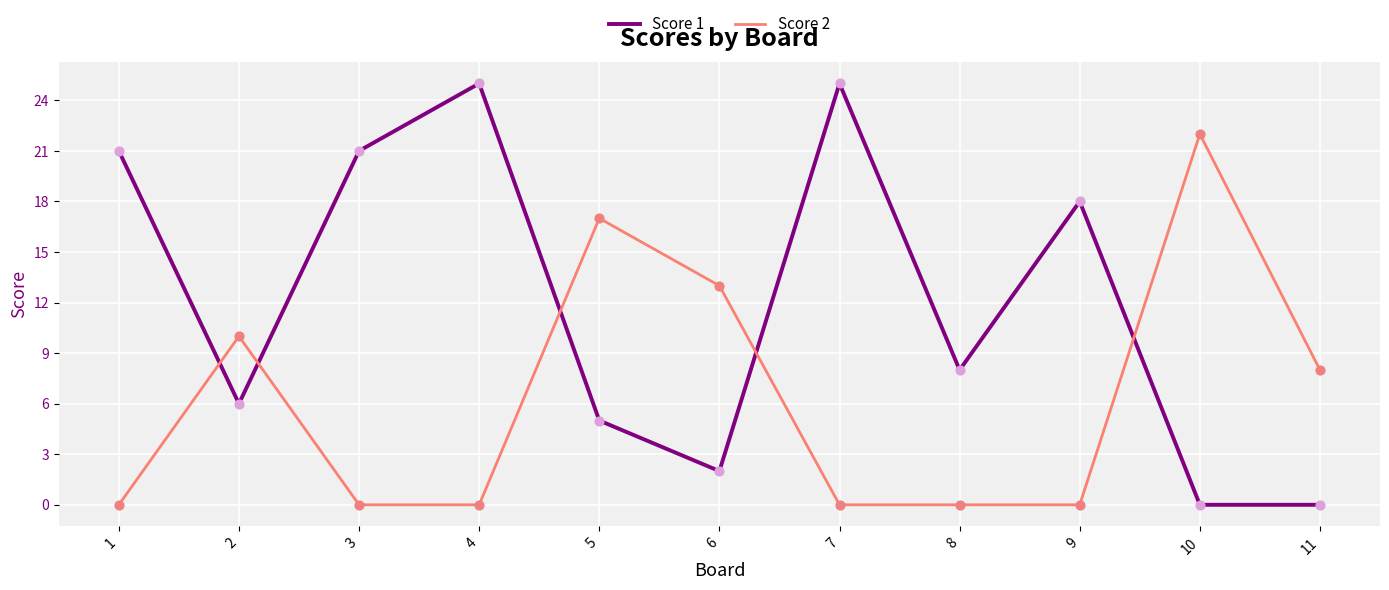

Which series has the largest range (max minus min)?

Score 1